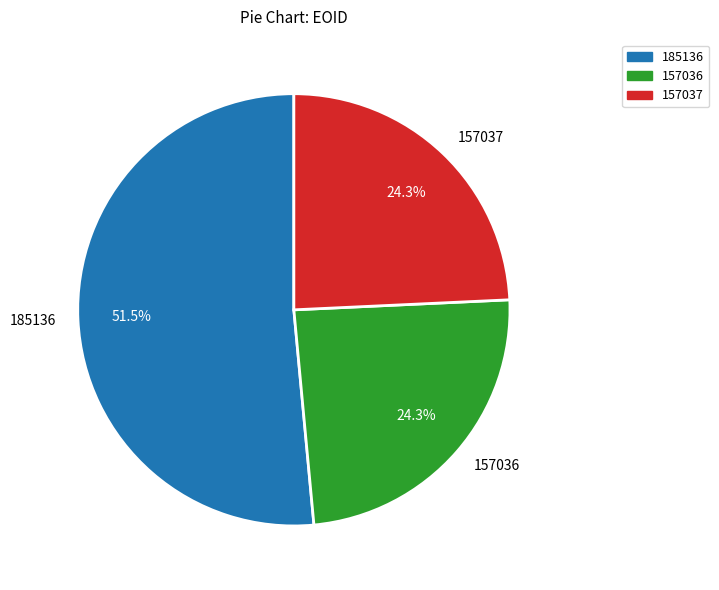

How many segments does this pie chart have?

3